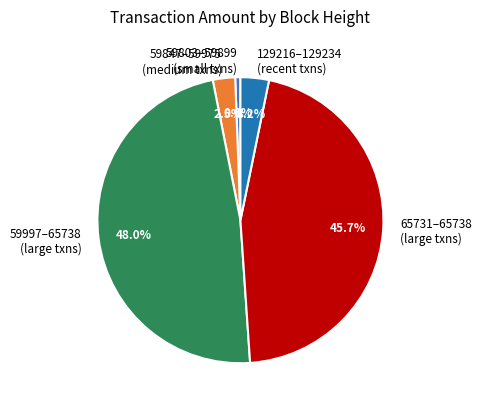

Is there any slice that represents more than half of the pie?

No